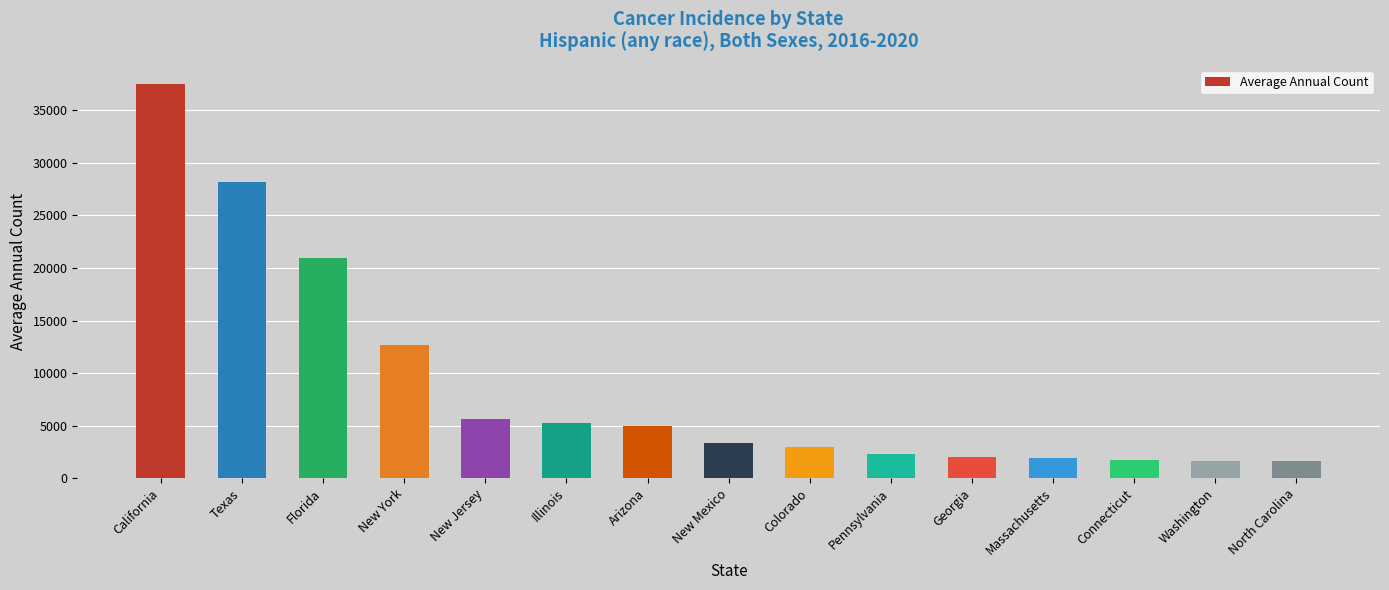

What is the change in value from Colorado to Georgia?

-890